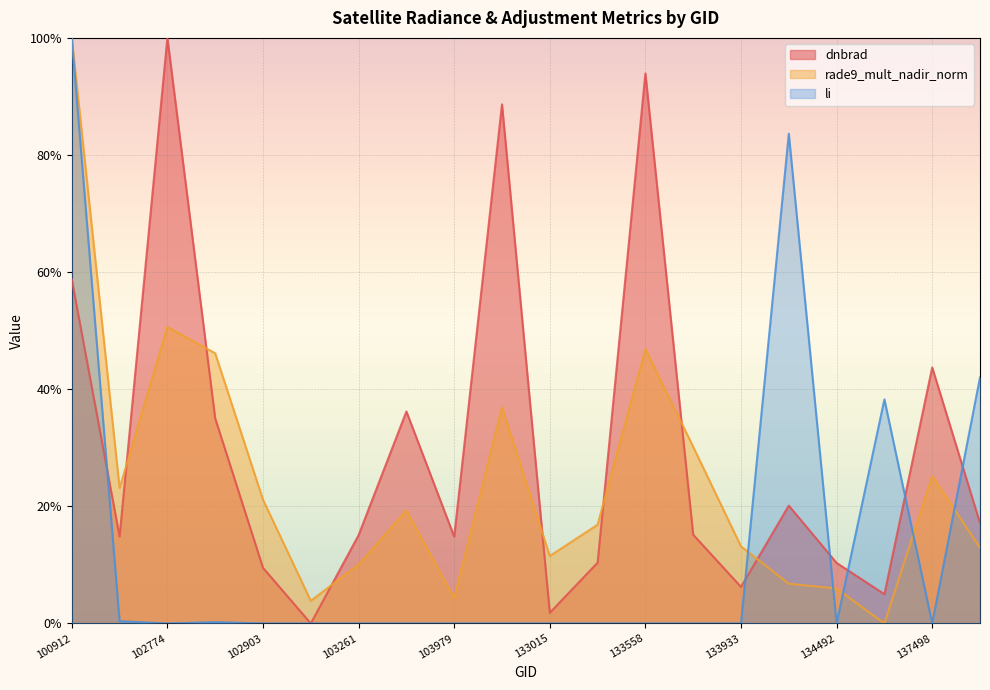

Between 103023 and 133749, which is larger?

133749